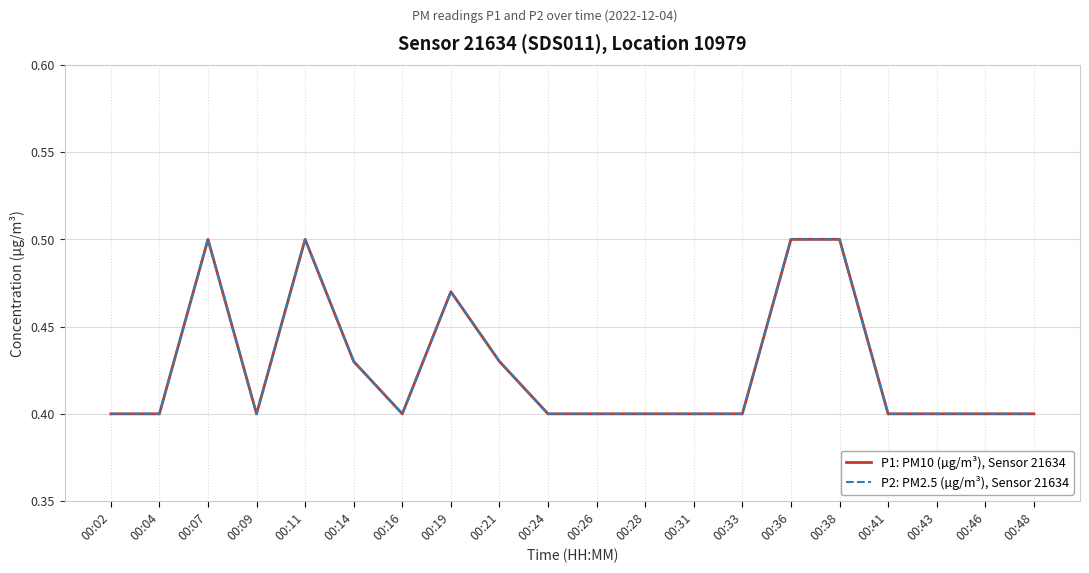

What is the approximate value of P2: PM2.5 (µg/m³), Sensor 21634 at 00:21?

0.4